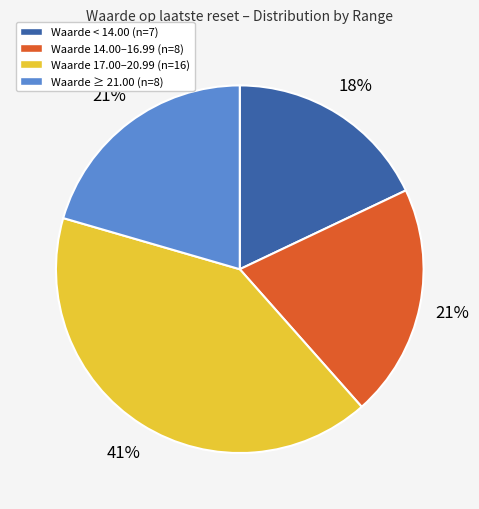

How many slices are in this pie chart?

4